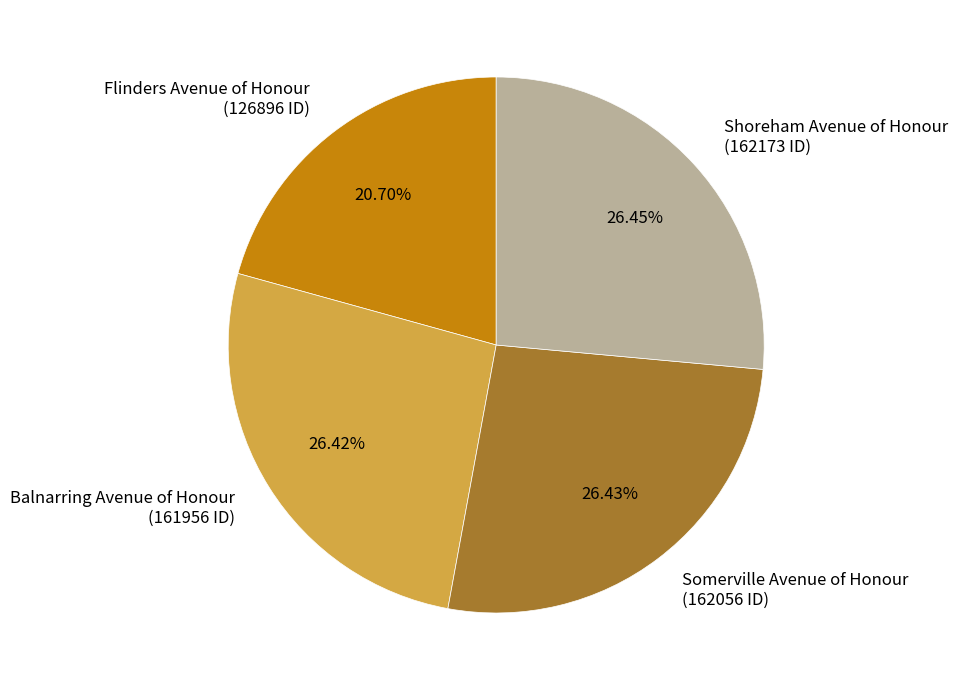

The Balnarring Avenue of Honour slice represents 26% of the pie. True or false?

True